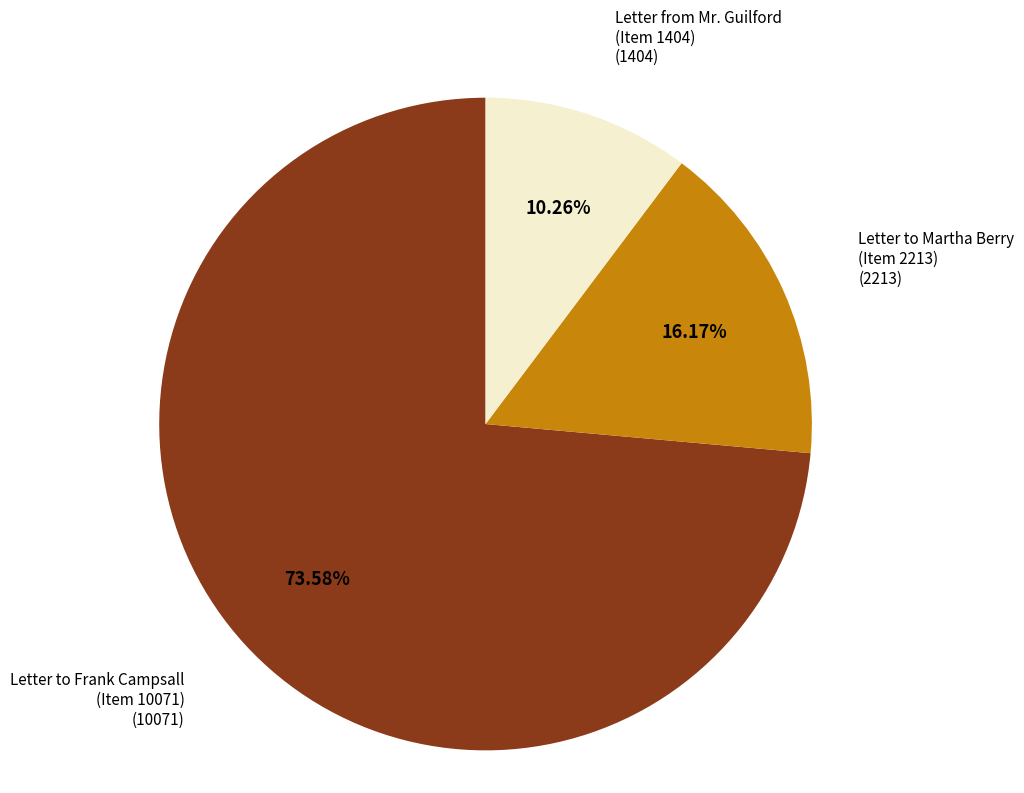

Which slice is the smallest?

Letter from Mr. Guilford (Item 1404)